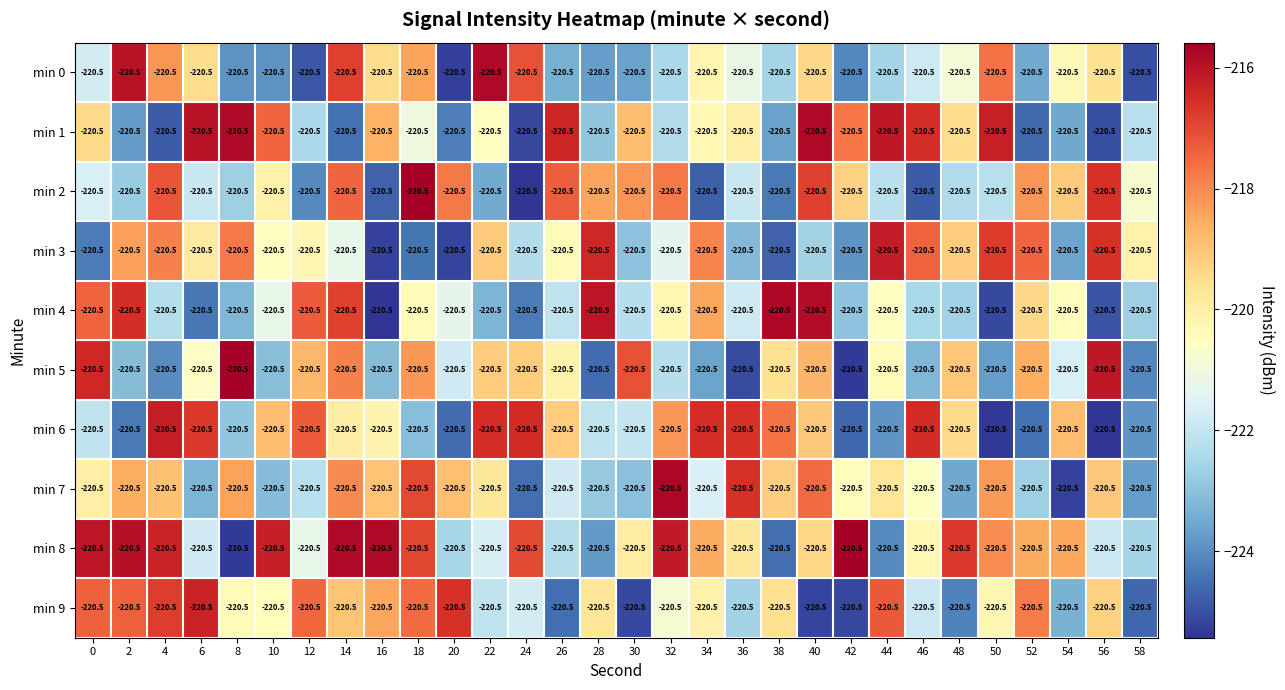

Where does the min 2 series first go above -220?

4